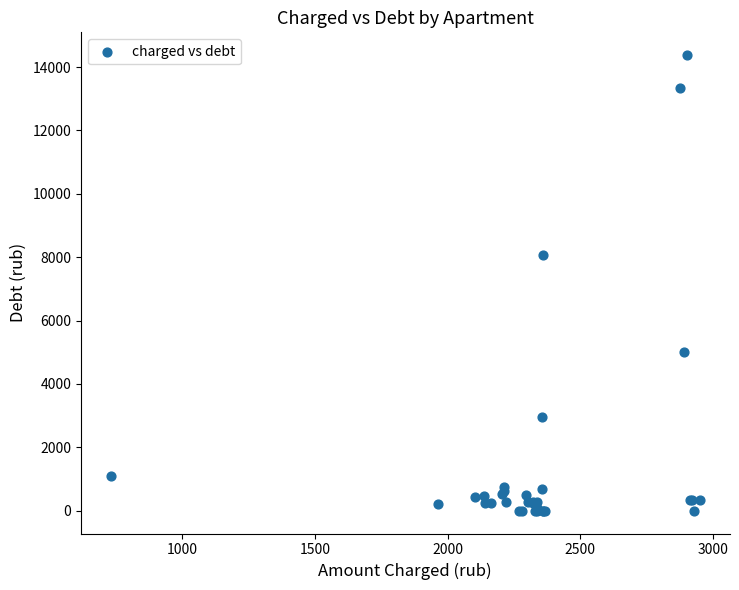

What Y value in the scatter plot is closest to 7188?

8060.1